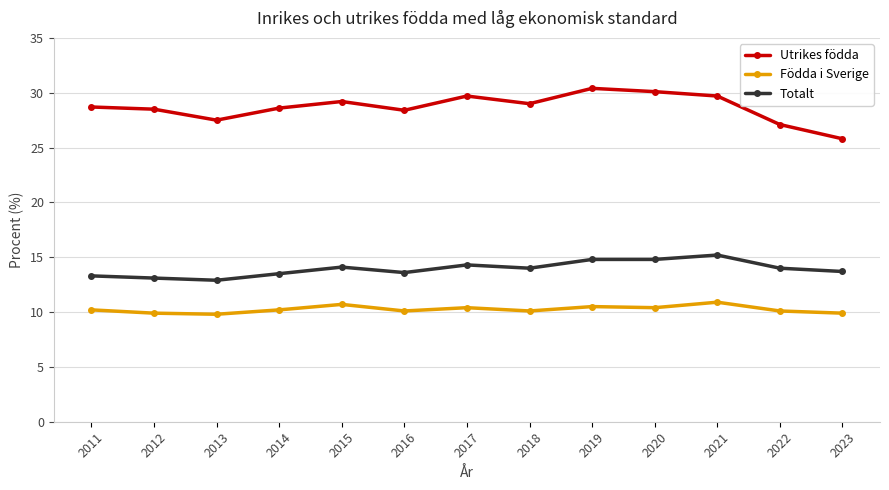

Where is the first local maximum for Födda i Sverige?

2015